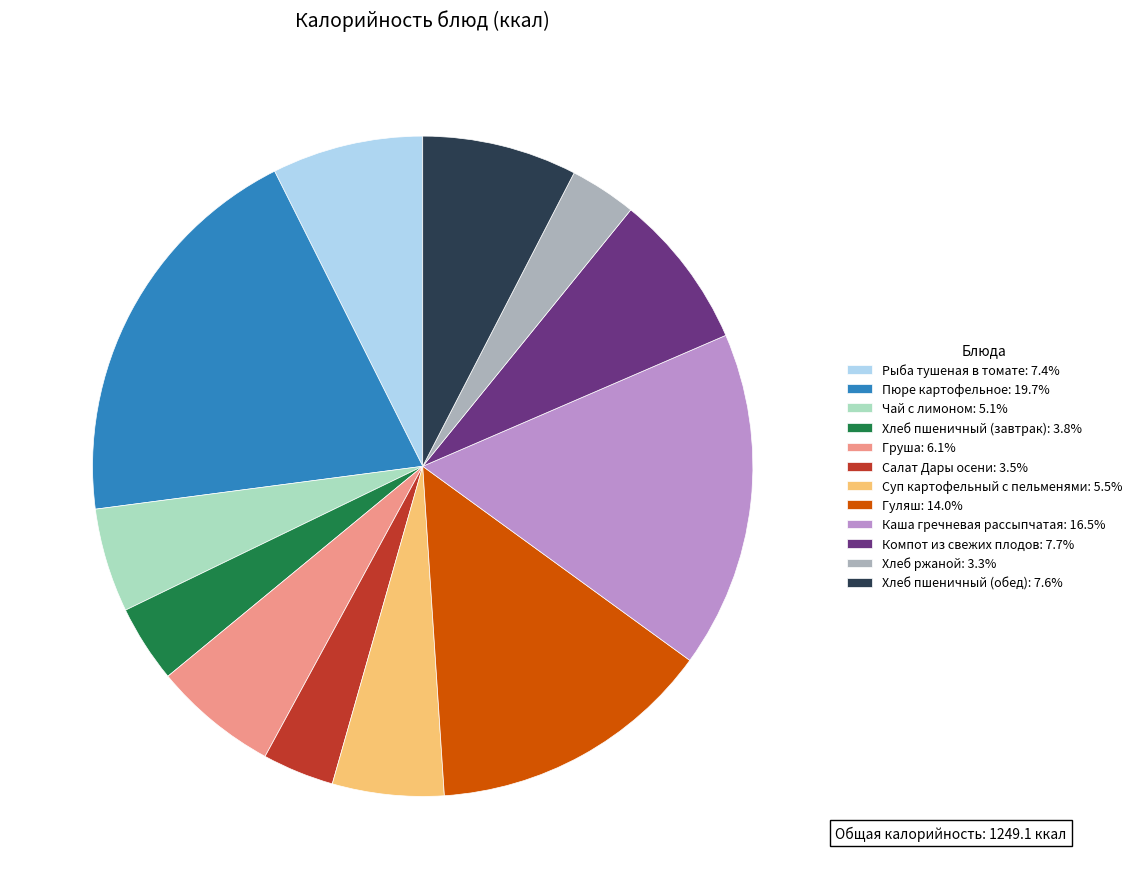

Do Рыба тушеная в томате: 7.4% and Груша: 6.1% together represent more than half of the pie?

No